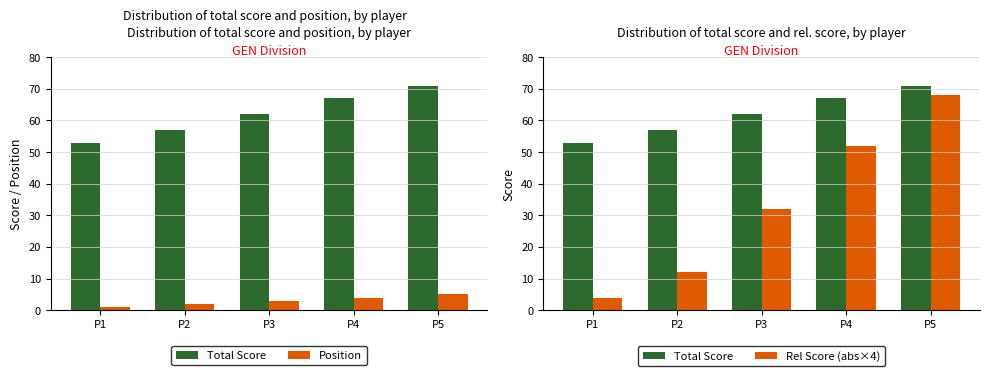

Reading left to right, extract all data points from this chart.

Total Score: 53	57	62	67	71
Position: 1	2	3	4	5
Rel Score (abs×4): 4	12	32	52	68